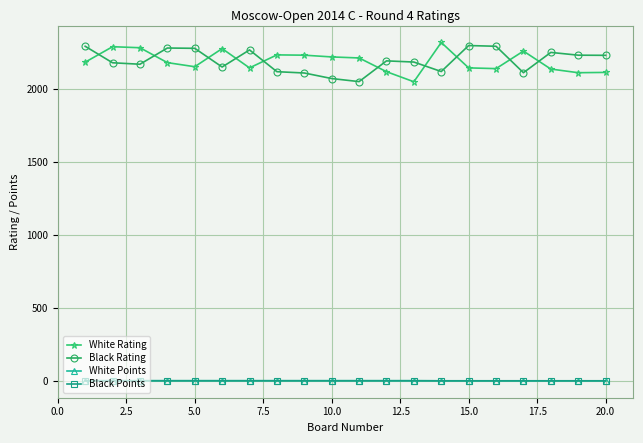

Does the chart have visible grid lines?

Yes